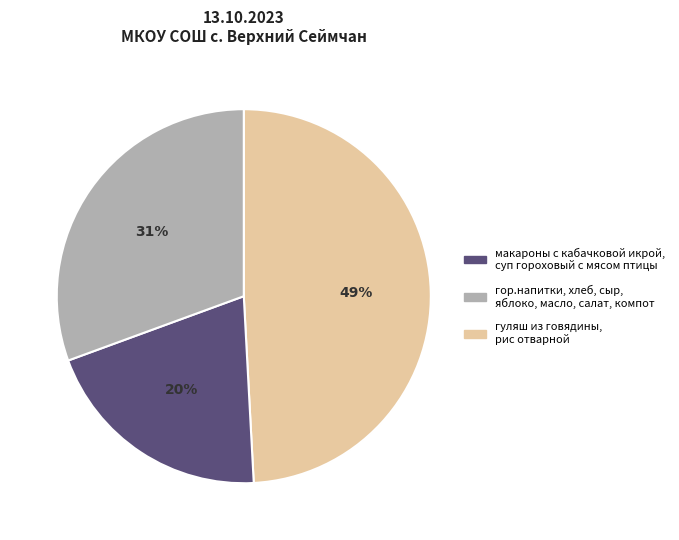

To the nearest percent, what is the difference between the largest and smallest slice percentages?

29%